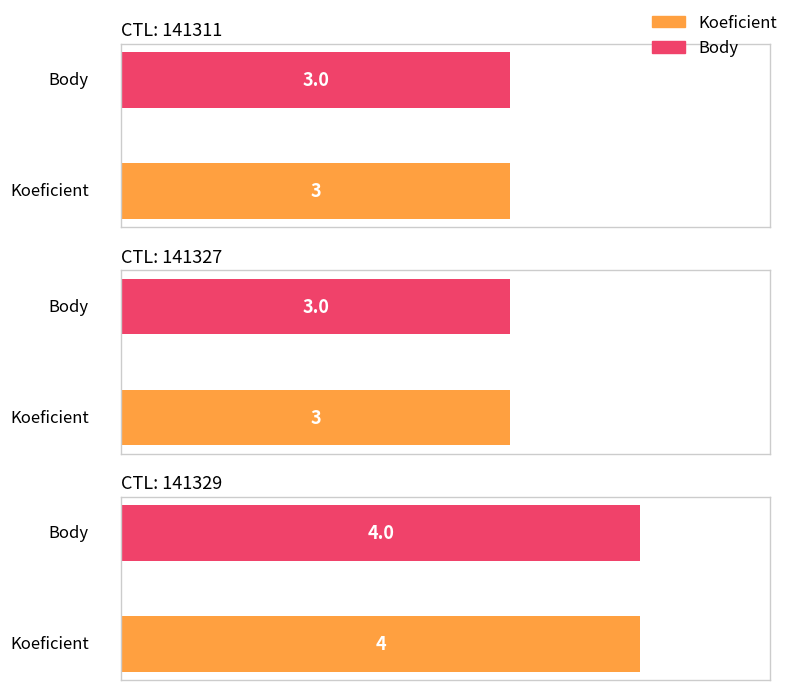

What is the sum of all Body values?

10